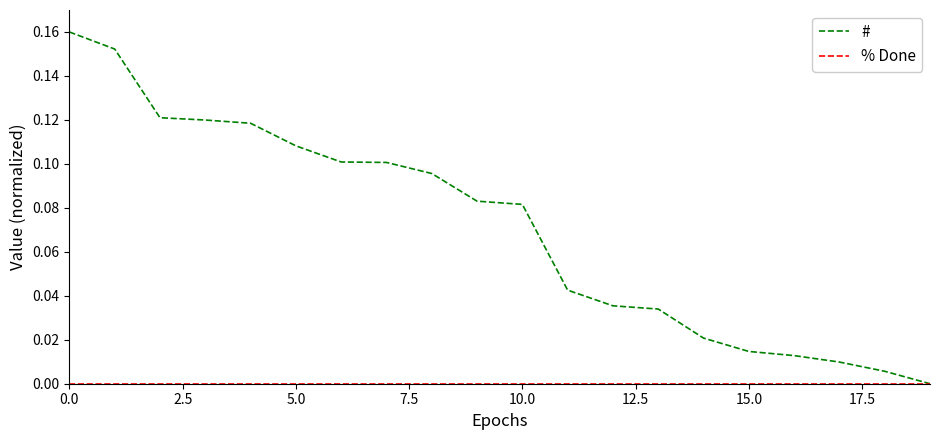

How many lines are shown in the chart?

2